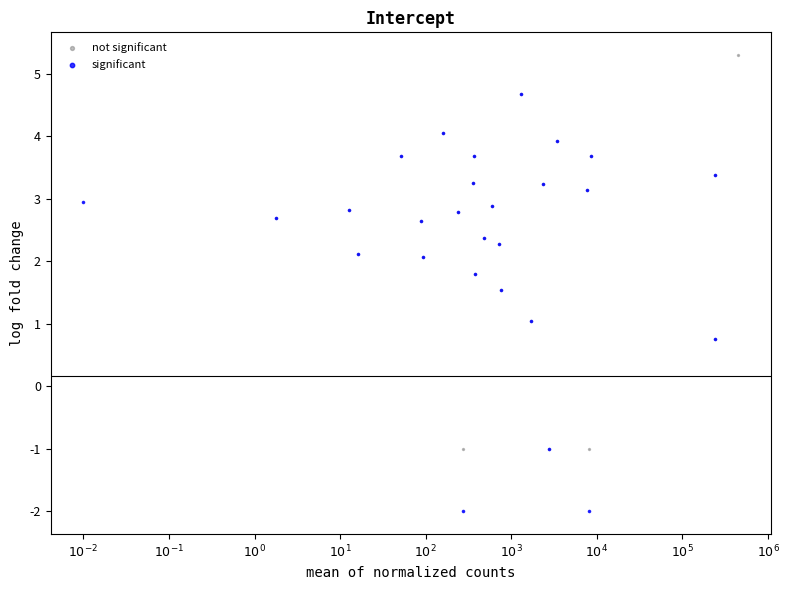

Which series contains the lowest Y value?

significant